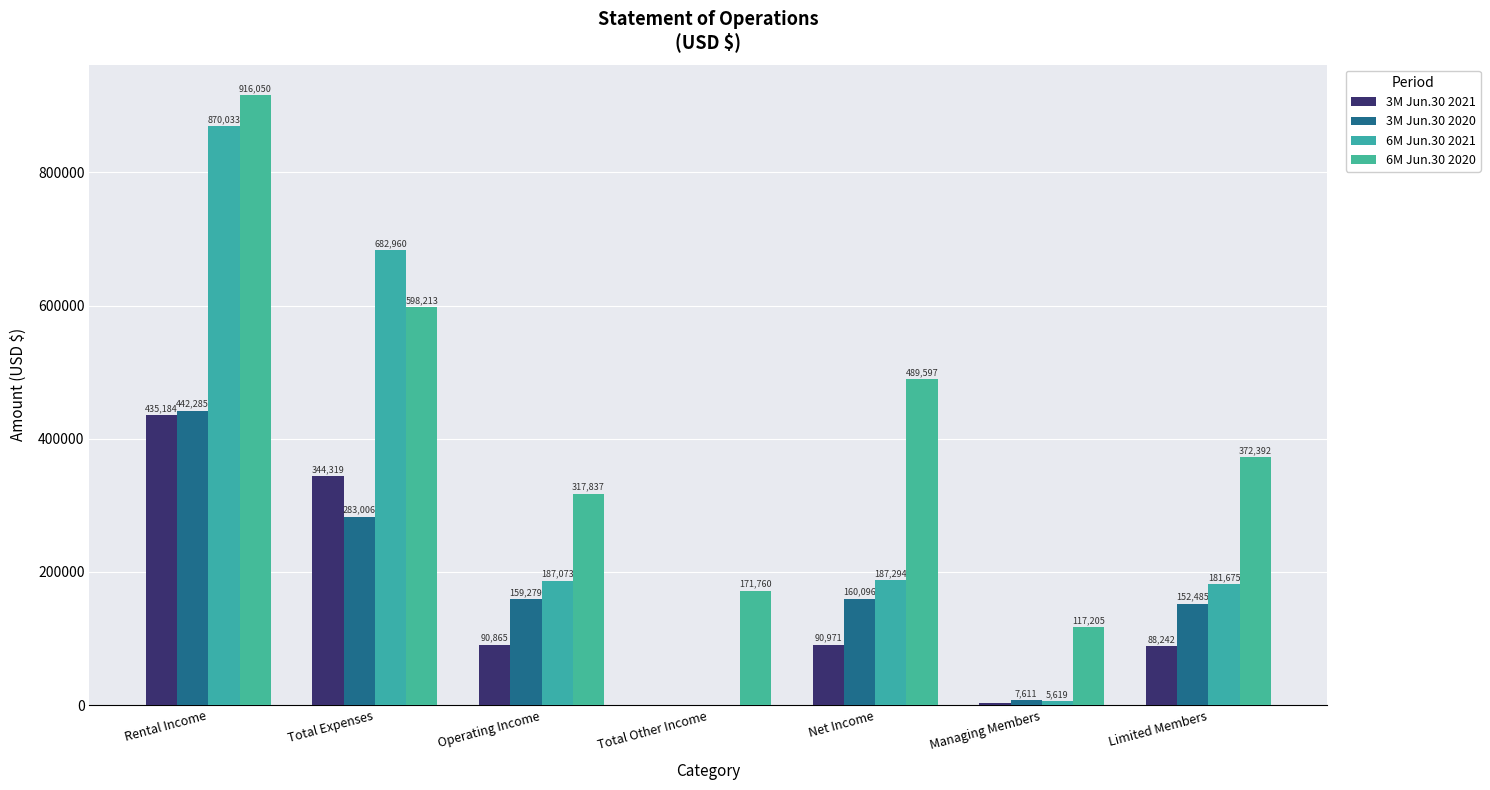

The value of 3M Jun.30 2020 at Rental Income is 748402. True or false?

False